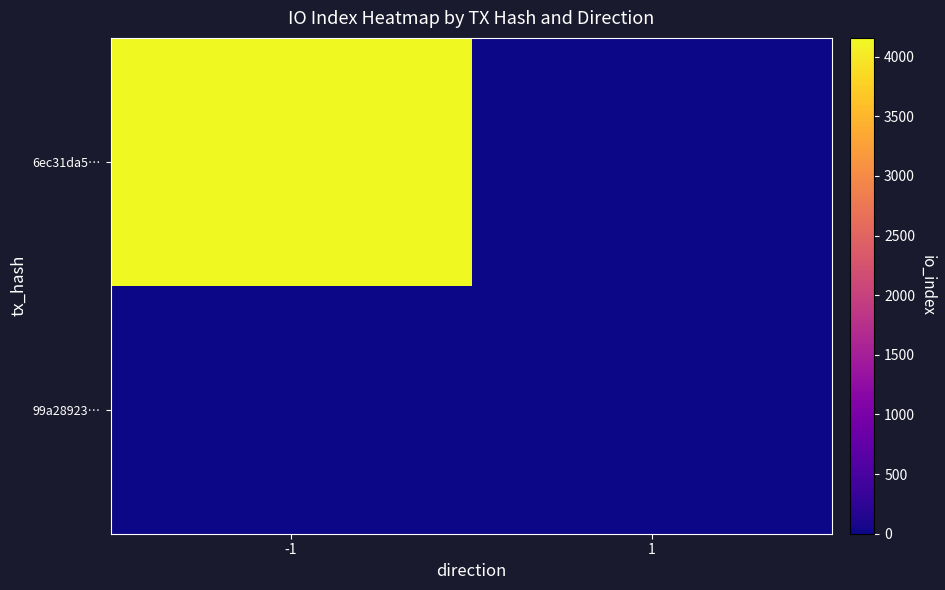

At how many categories does at least one series exceed 702?

1